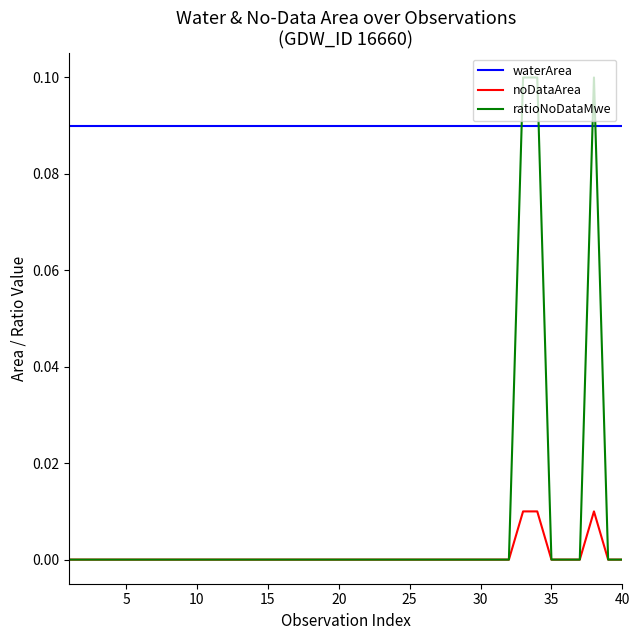

Which series has the largest total across all categories?

waterArea